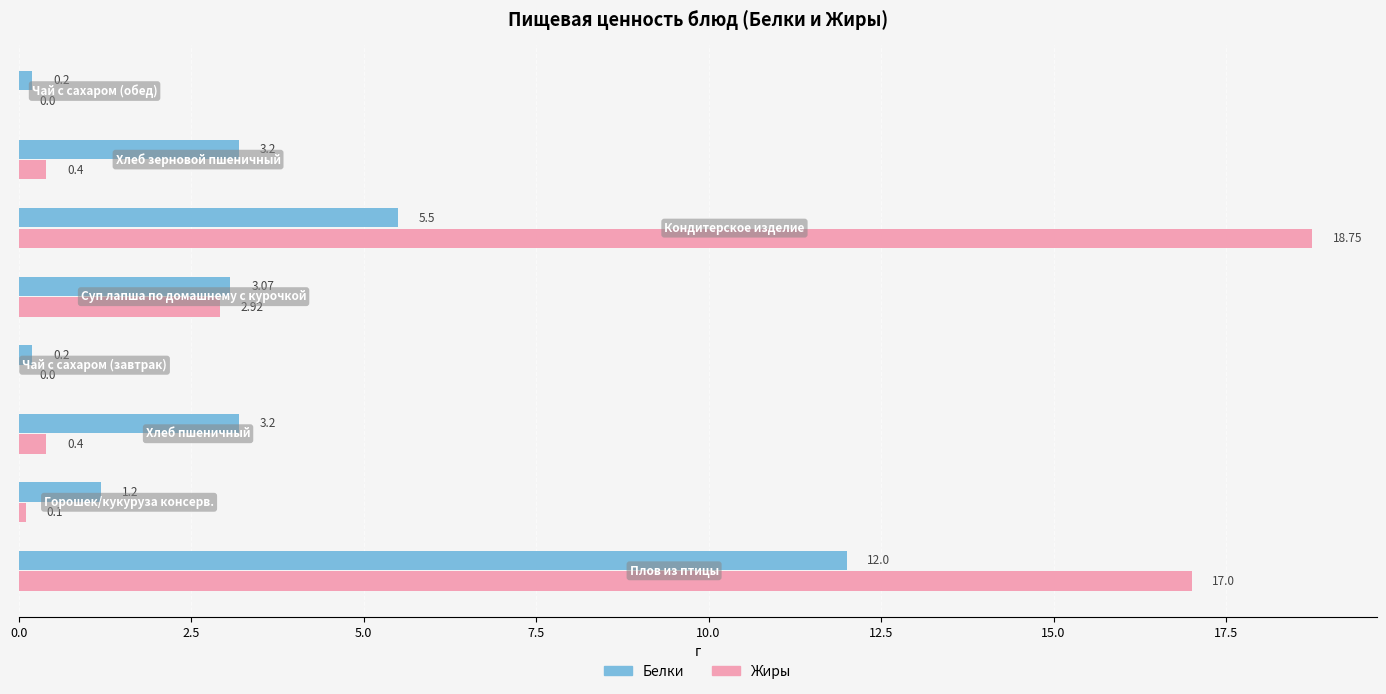

What is the sum of all Жиры values?

39.6